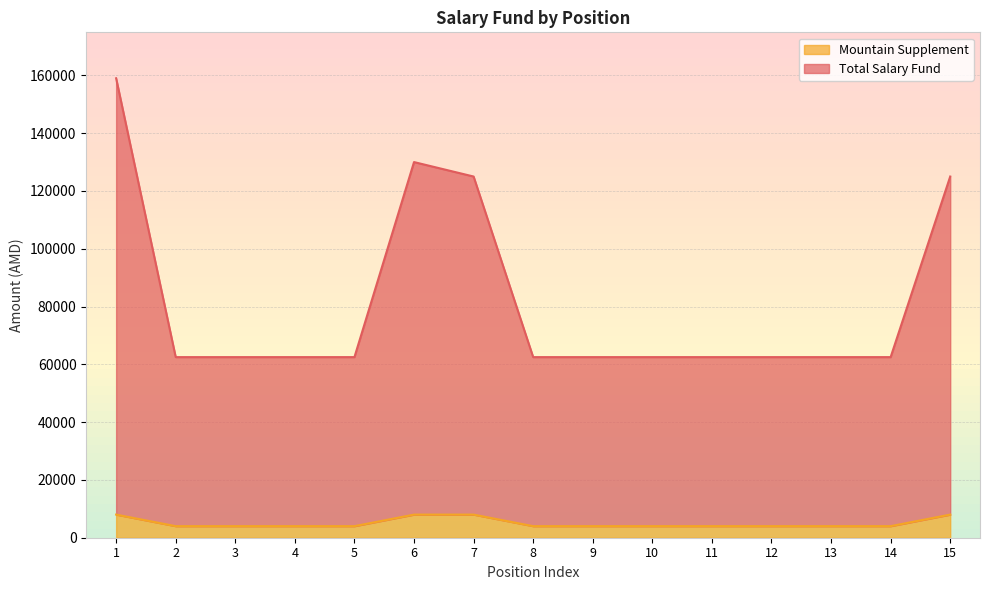

In Total Salary Fund, how many points are higher than both neighbors (excluding endpoints)?

1